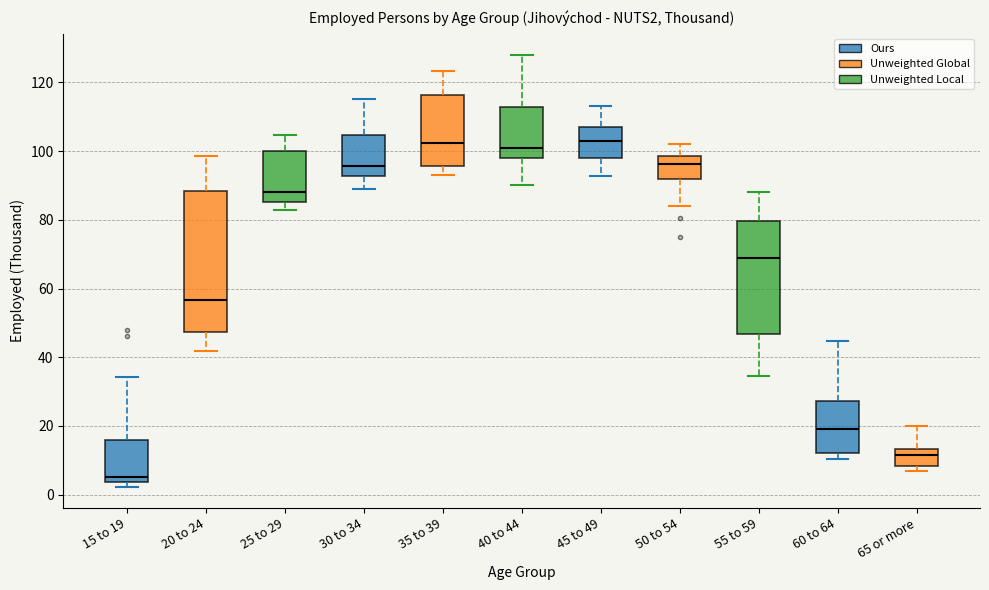

Reading left to right, read every box against the y-axis: the position of its median line, the range the box covers, and the ends of its whiskers. The values are not printed on the chart, so give them approximately, as read against the axis.

15 to 19: median 6, box 4 to 16, whiskers 2 to 34
20 to 24: median 56, box 48 to 88, whiskers 42 to 98
25 to 29: median 88, box 86 to 100, whiskers 82 to 104
30 to 34: median 96, box 92 to 104, whiskers 88 to 116
35 to 39: median 102, box 96 to 116, whiskers 94 to 124
40 to 44: median 100, box 98 to 112, whiskers 90 to 128
45 to 49: median 102, box 98 to 106, whiskers 92 to 114
50 to 54: median 96, box 92 to 98, whiskers 84 to 102
55 to 59: median 70, box 46 to 80, whiskers 34 to 88
60 to 64: median 20, box 12 to 28, whiskers 10 to 44
65 or more: median 12, box 8 to 14, whiskers 6 to 20